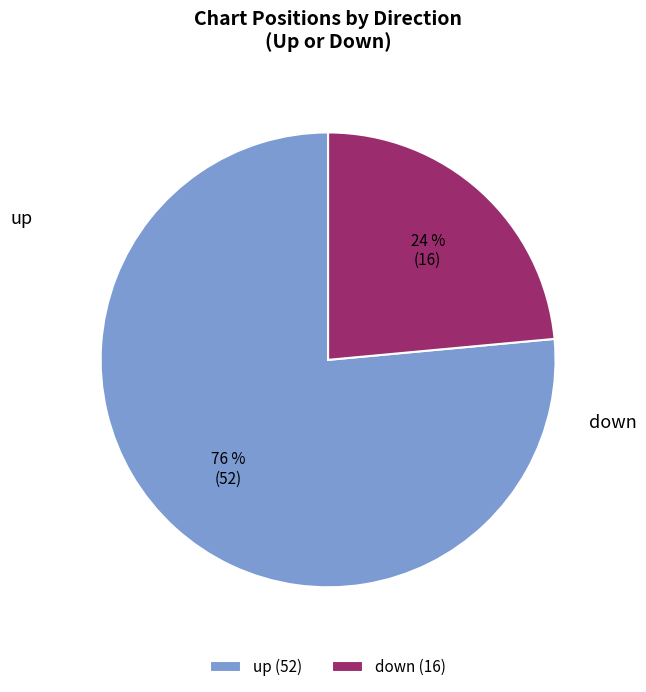

Combined, do down and up account for over 50%?

Yes